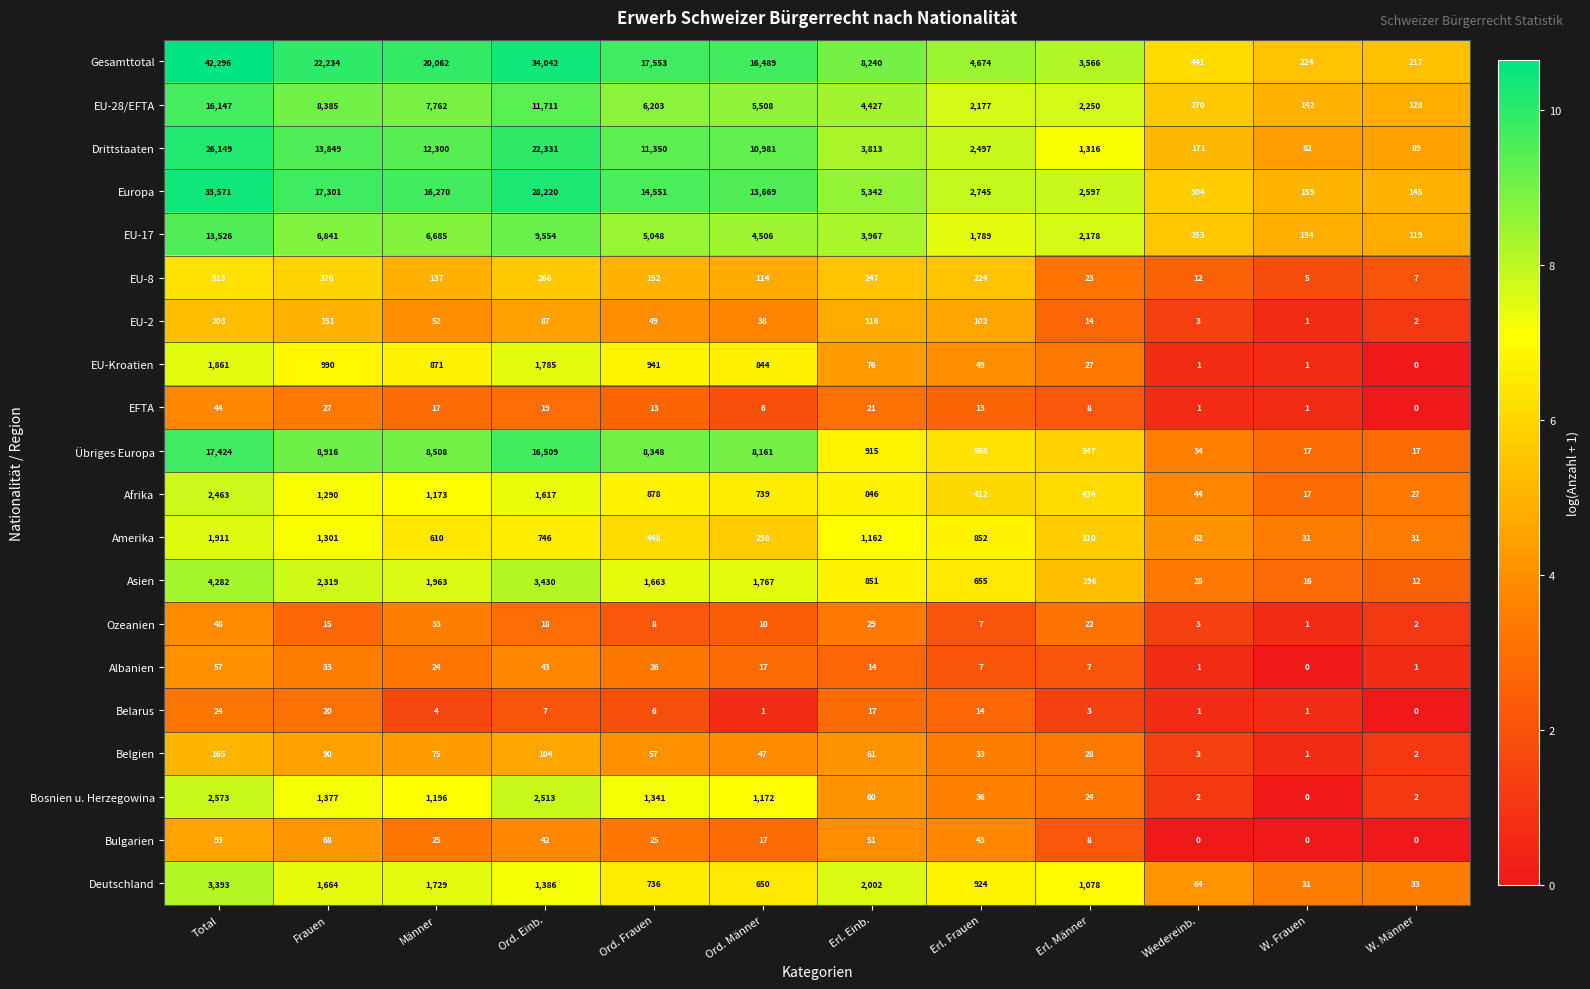

What is the total value across all series at Frauen?

87247